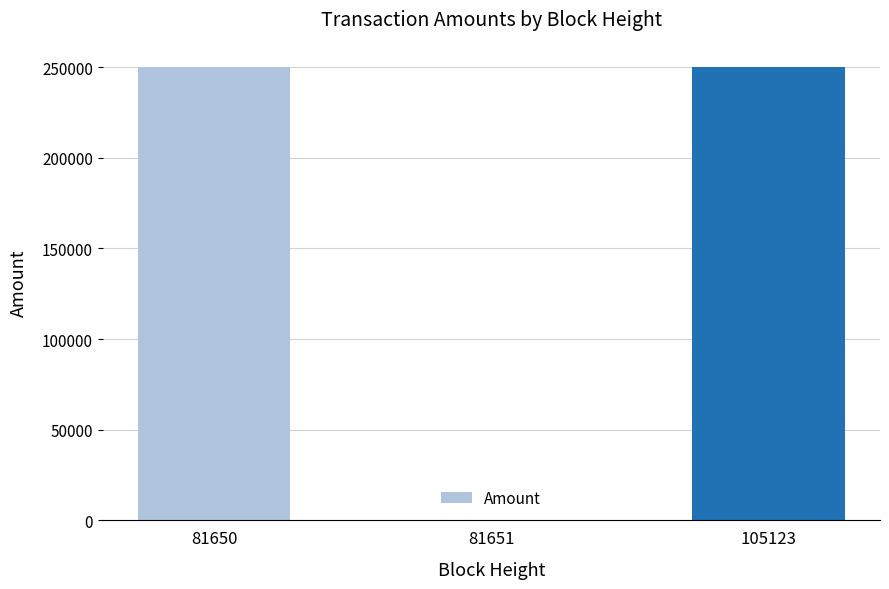

At which label is the value closest to 125008?

81650